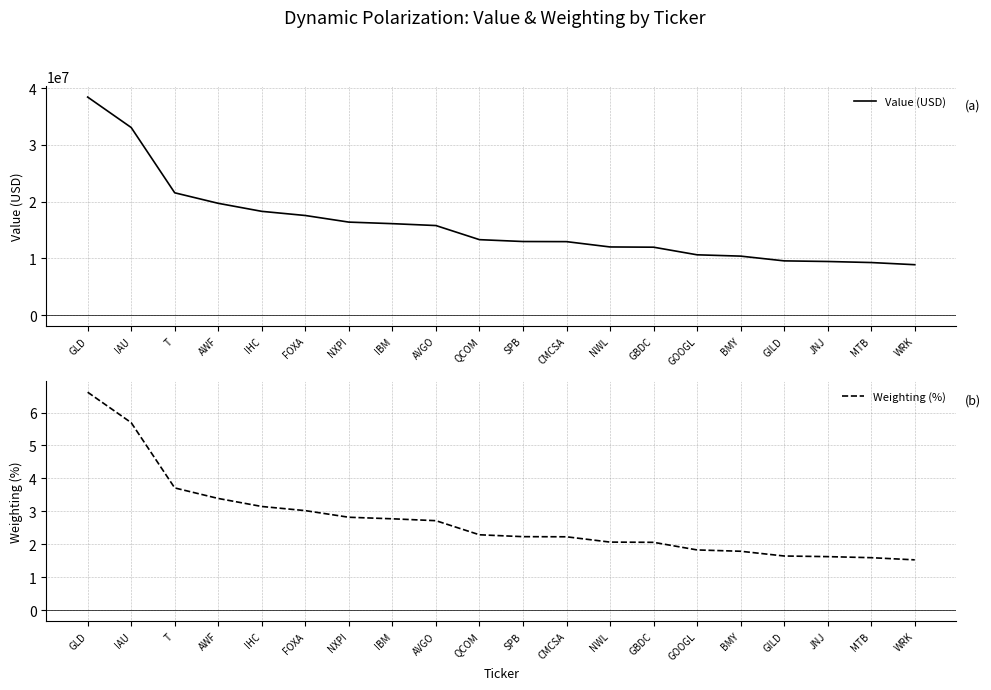

Reading left to right, extract all data points from this chart.

Value (USD): 38425000.0	33060000.0	21554000.0	19699000.0	18285000.0	17553000.0	16389000.0	16115000.0	15782000.0	13296000.0	12968000.0	12946000.0	12010000.0	11967000.0	10625000.0	10394000.0	9557000.0	9448000.0	9263000.0	8882000.0
Weighting (%): 6.6	5.7	3.7	3.4	3.1	3.0	2.8	2.8	2.7	2.3	2.2	2.2	2.1	2.1	1.8	1.8	1.6	1.6	1.6	1.5